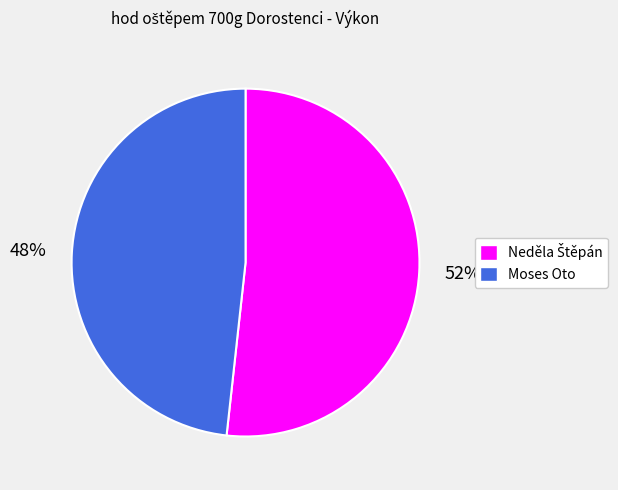

Is Moses Oto the majority of the pie?

No